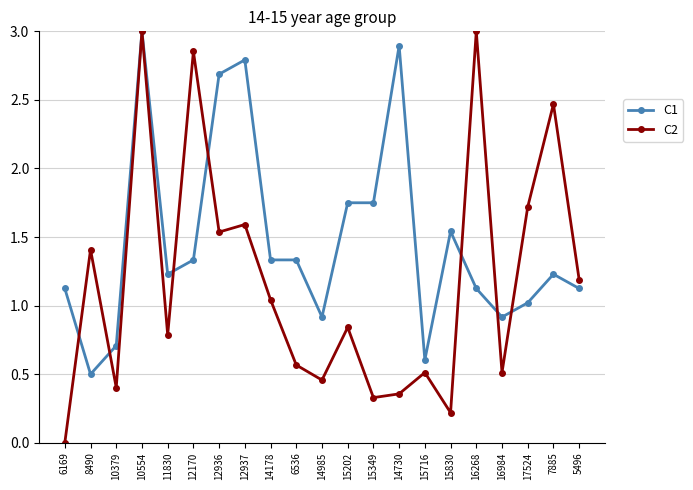

List the series in order of their overall mean, lowest first.

C2, C1